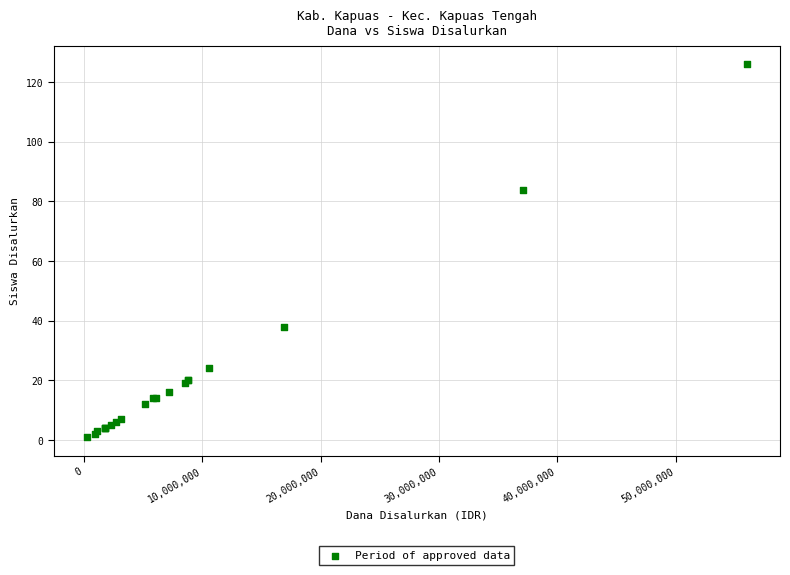

What Y value in the scatter plot is closest to 63?

84